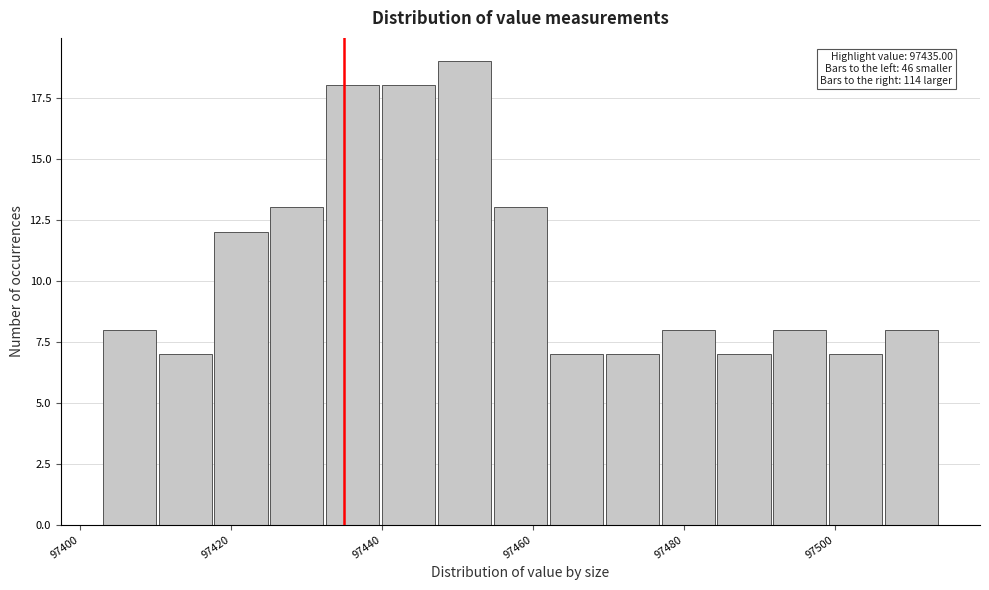

Around what value on the x-axis is the tallest bar? Give the approximate position of its centre, as read against the axis.

97450